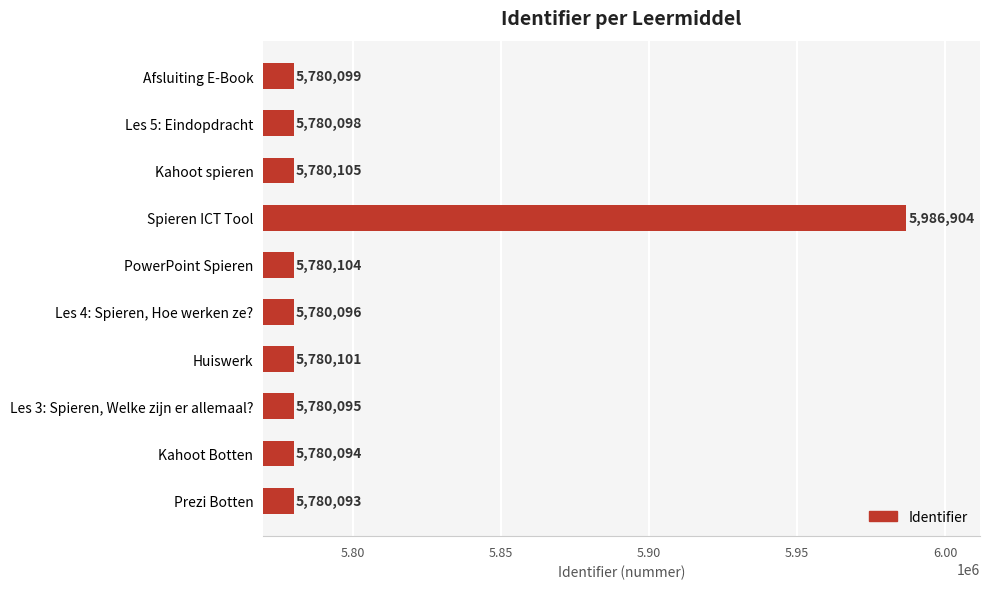

At which label is the value closest to 5883498?

Kahoot spieren